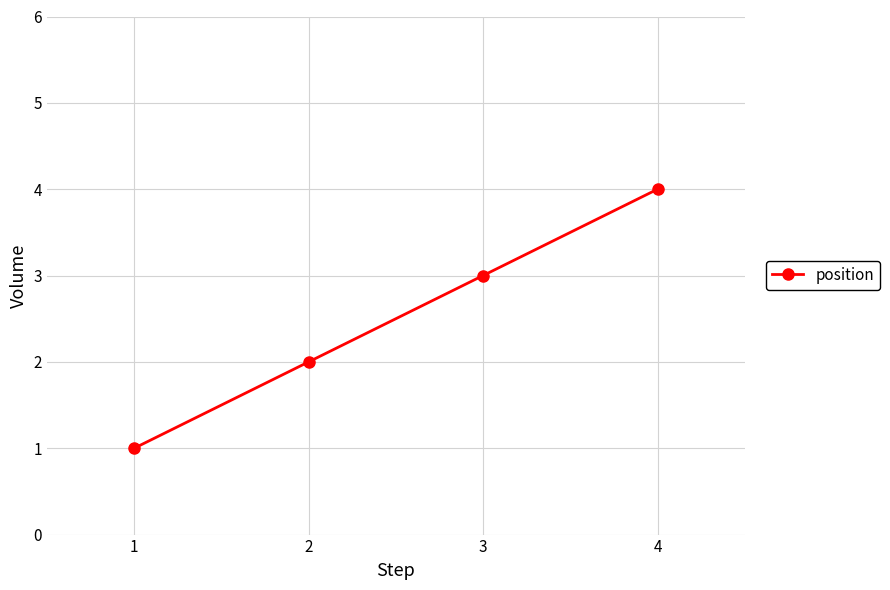

The chart shows a value of 1 at 1. True or false?

True